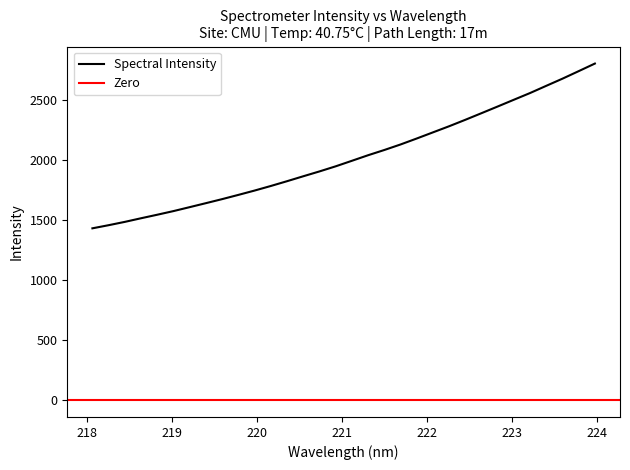

The chart shows a value of 436.0 at 221.1174. True or false?

False